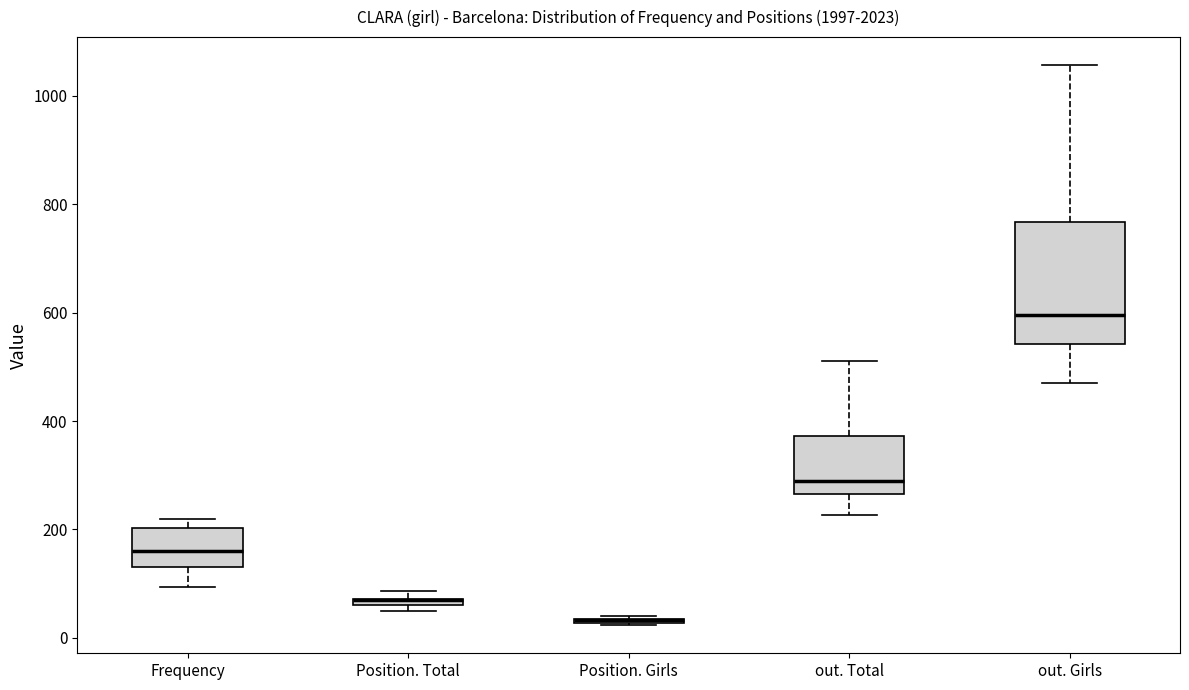

Comparing the boxes themselves (not the whiskers), which one is the tallest?

out. Girls